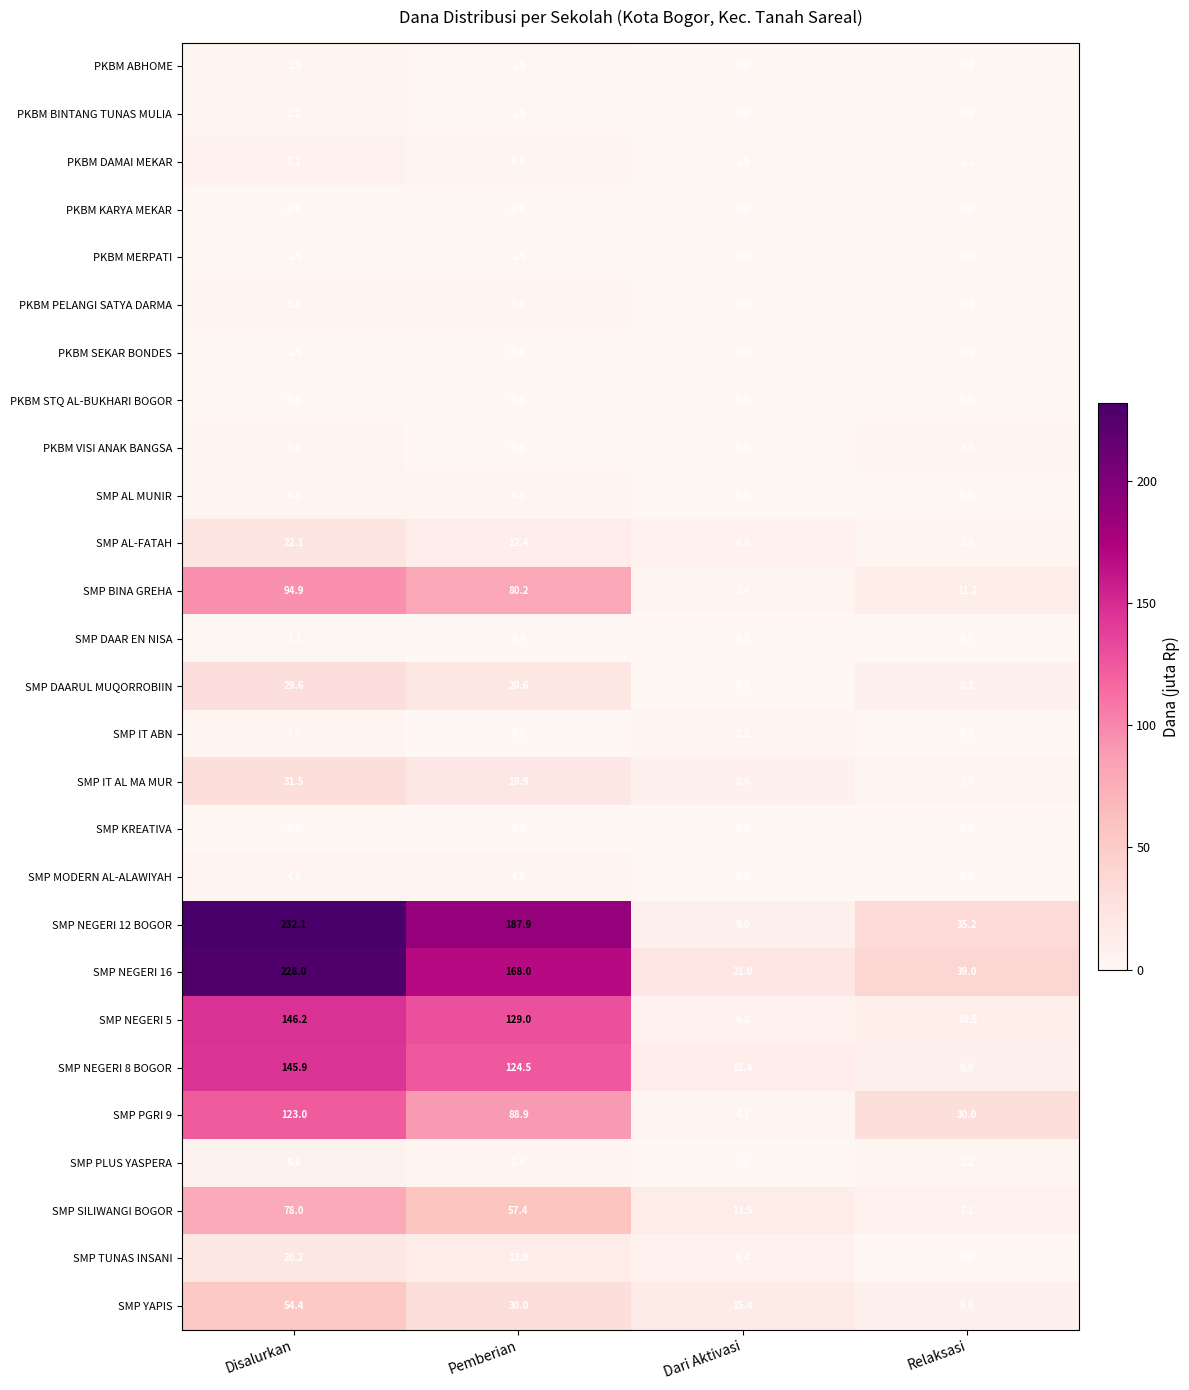

What is the spread (max minus min) of values at Relaksasi?

39.0